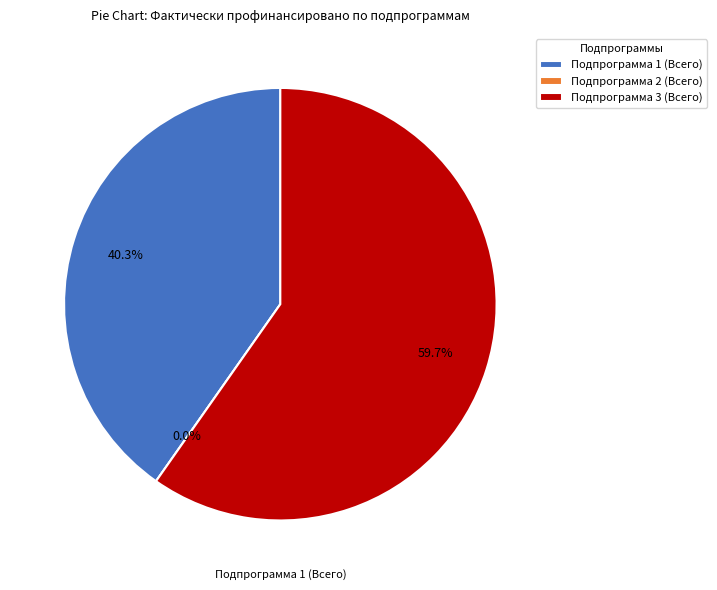

Rank the categories by value from lowest to highest.

Подпрограмма 2 (Всего), Подпрограмма 1 (Всего), Подпрограмма 3 (Всего)